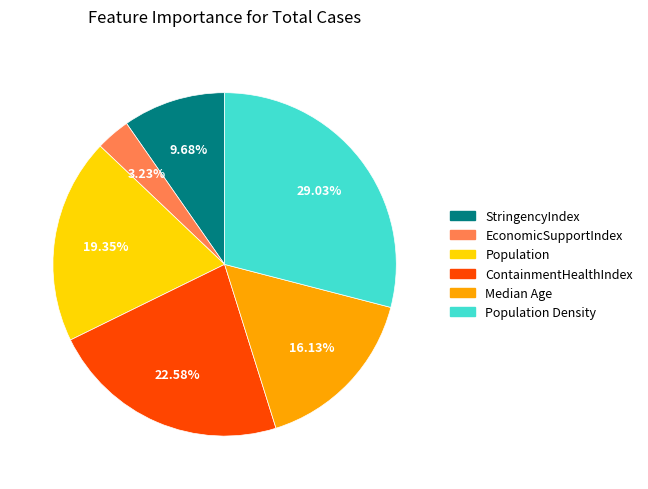

Is there any slice that represents more than half of the pie?

No